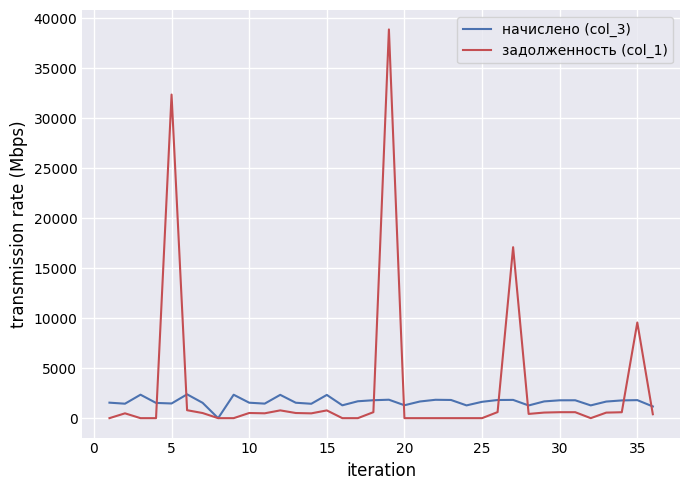

Which series has the widest spread of values?

задолженность (col_1)